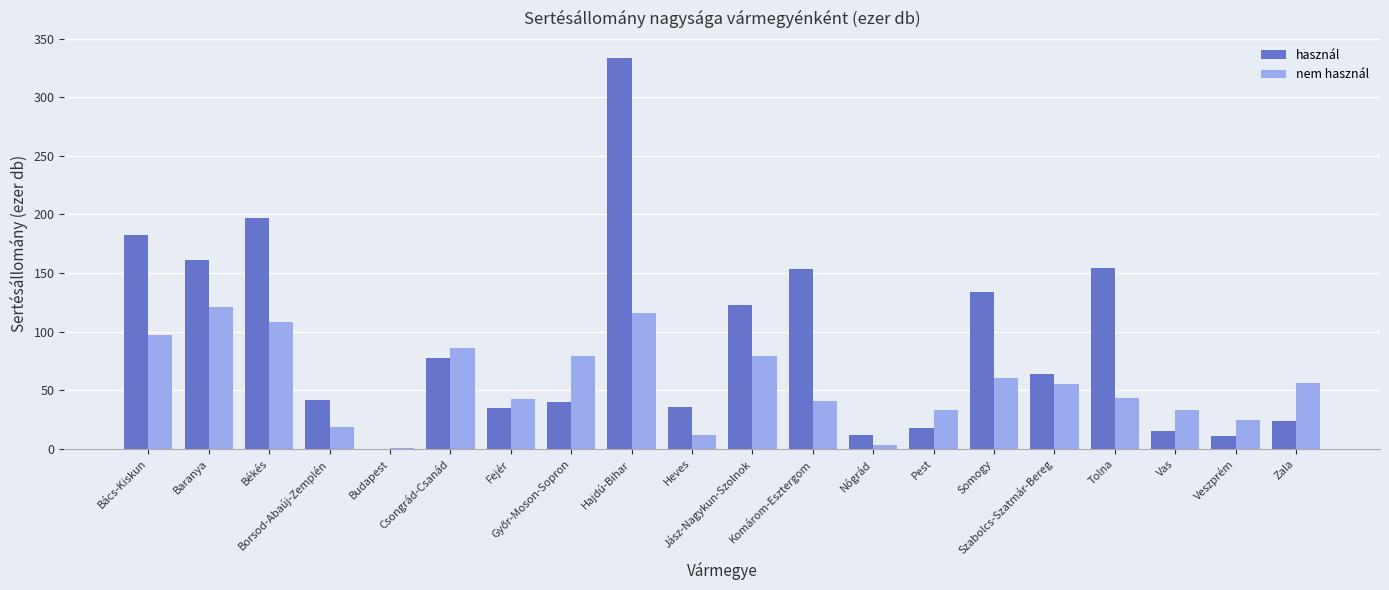

What is the maximum value for használ?

333.8